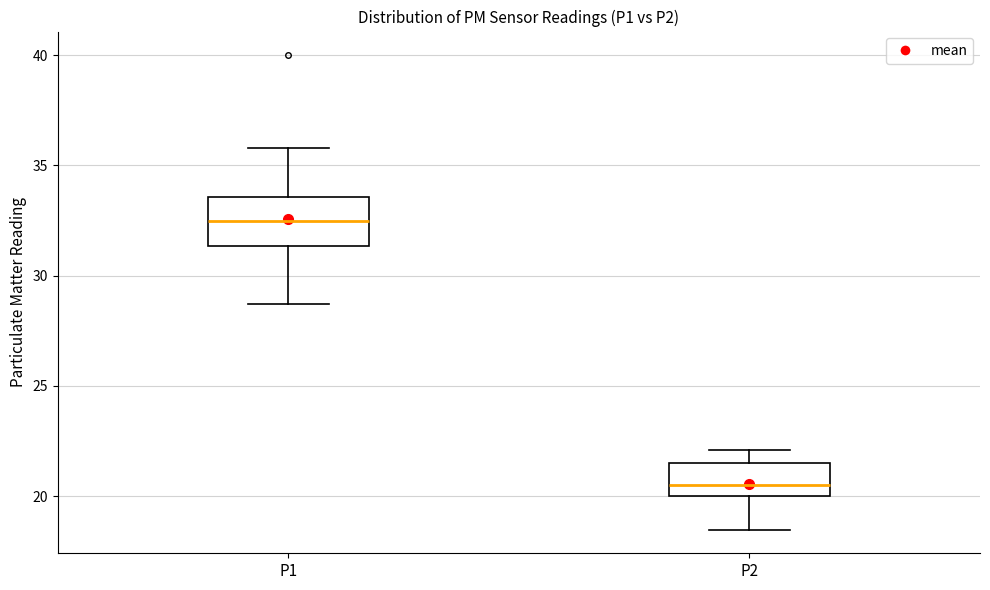

Reading left to right, transcribe this box plot: for each box, give where its median line is, the range the box spans, and where its two whiskers end, as read against the y-axis. The values are not printed on the chart, so give them approximately, as read against the axis.

P1: median 32.5, box 31.5 to 33.5, whiskers 28.5 to 36.0
P2: median 20.5, box 20.0 to 21.5, whiskers 18.5 to 22.0